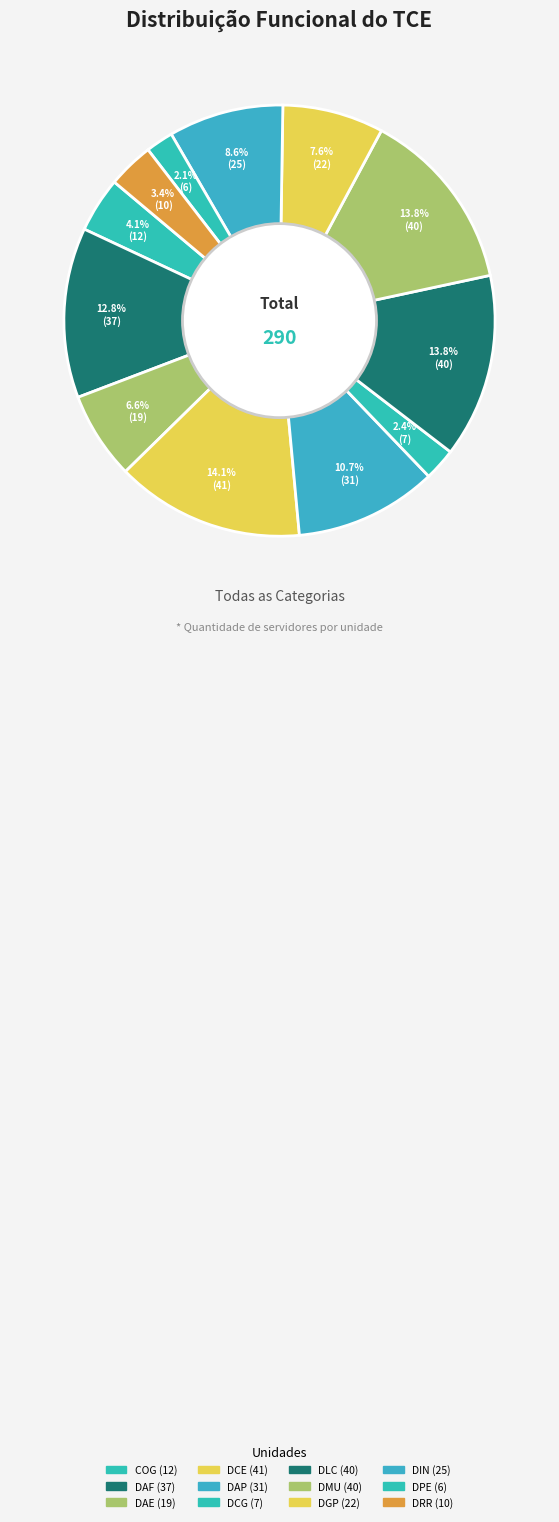

True or false: DAF accounts for 28% of the total.

False